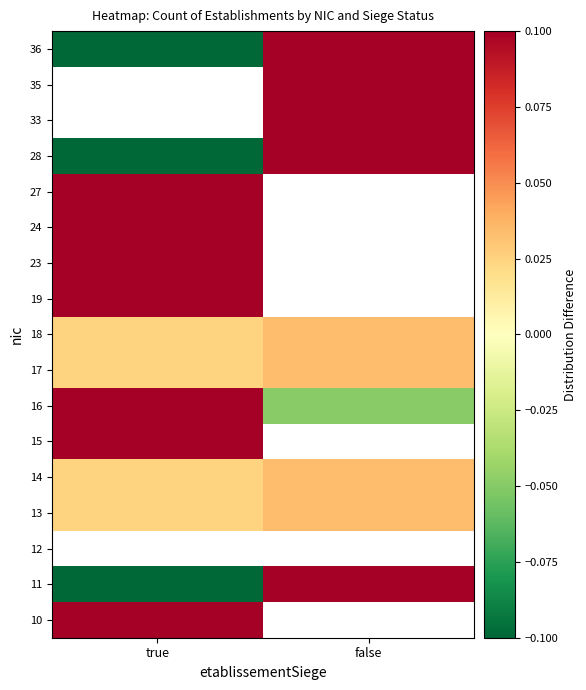

Rank the series at true from lowest to highest value.

12, 33, 35, 11, 28, 36, 13, 14, 17, 18, 16, 10, 15, 19, 23, 24, 27